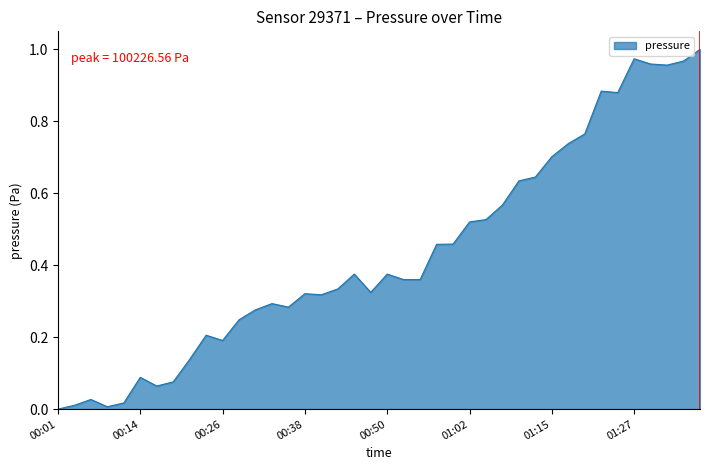

How many lines are shown in the chart?

1